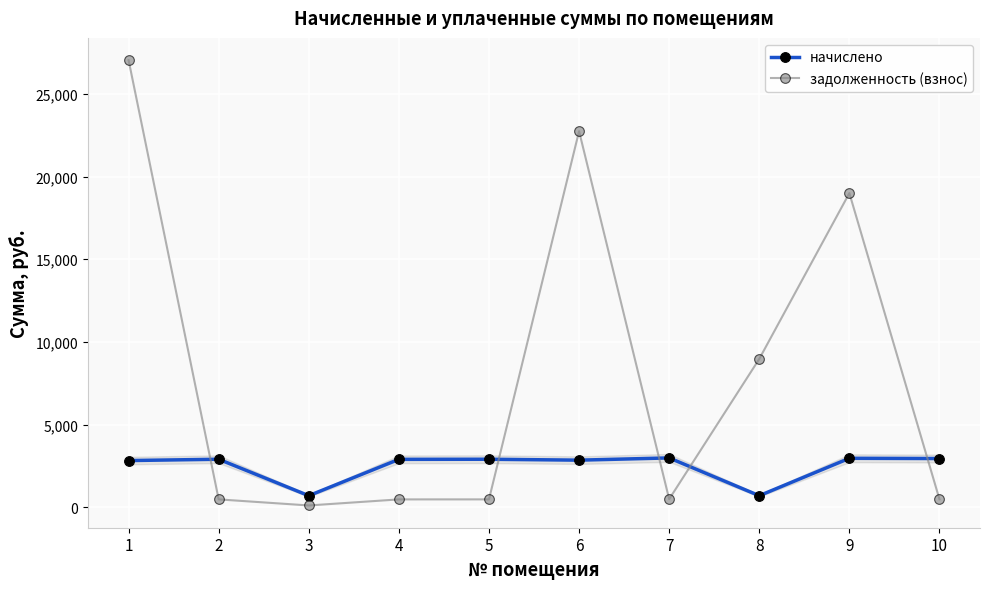

Where do задолженность (взнос) and начислено first cross each other?

1 and 2